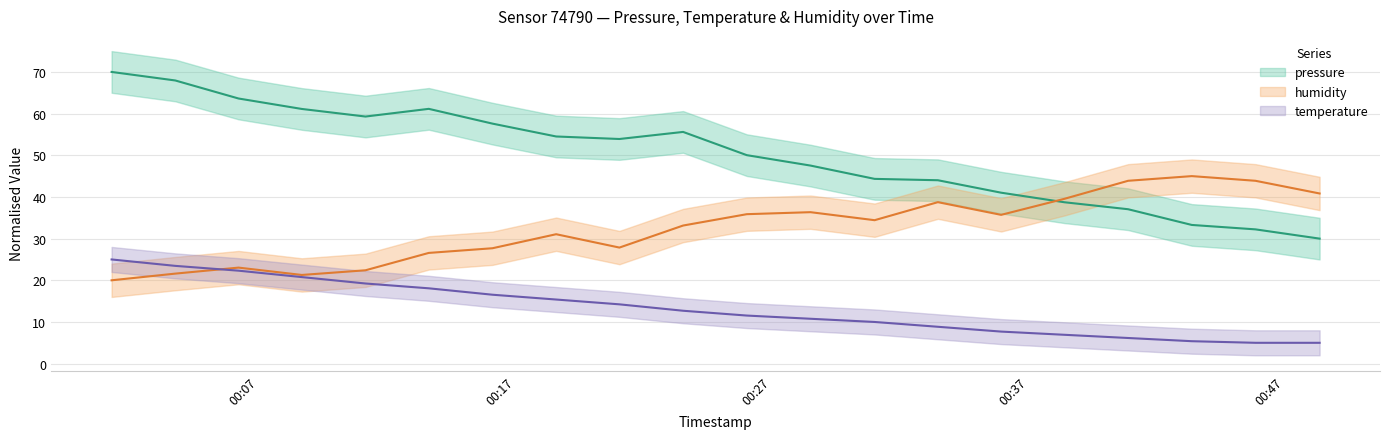

What is the greatest value displayed?

70.0